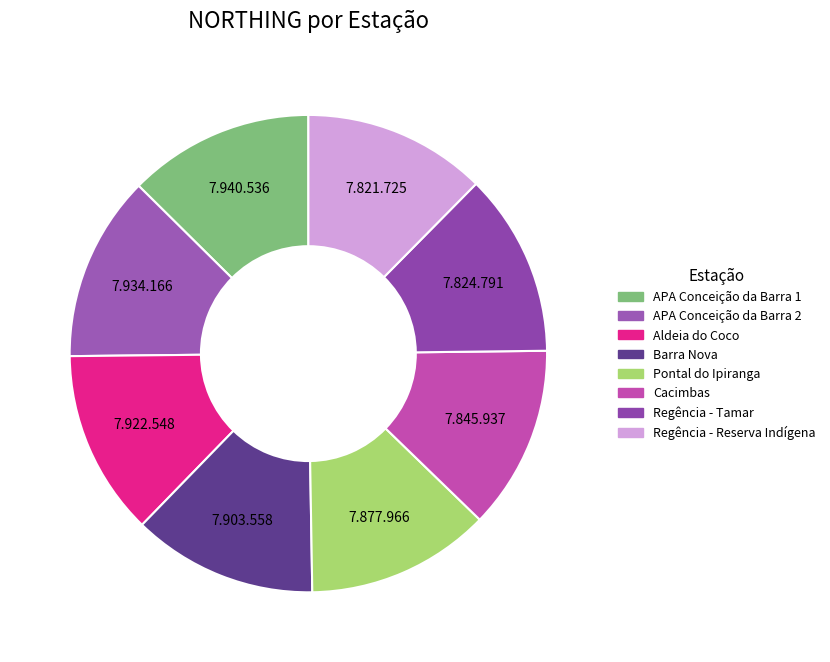

What is the largest slice in the pie chart?

APA Conceição da Barra 1